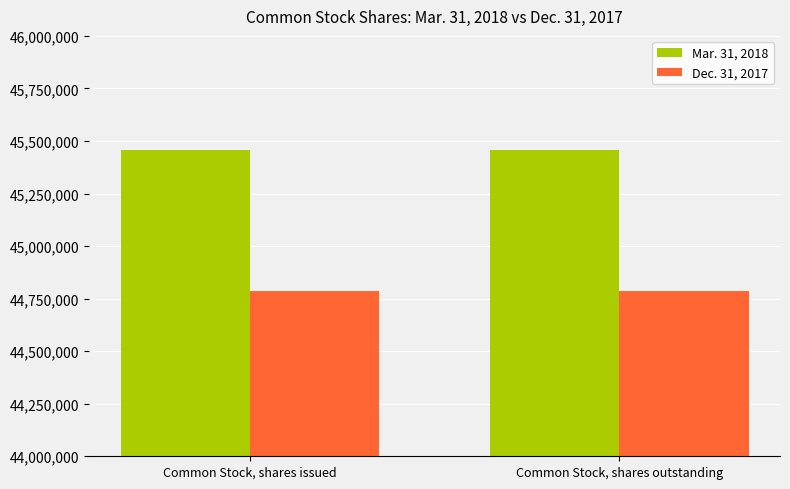

At Common Stock, shares issued, list the series in order from smallest to largest.

Dec. 31, 2017, Mar. 31, 2018